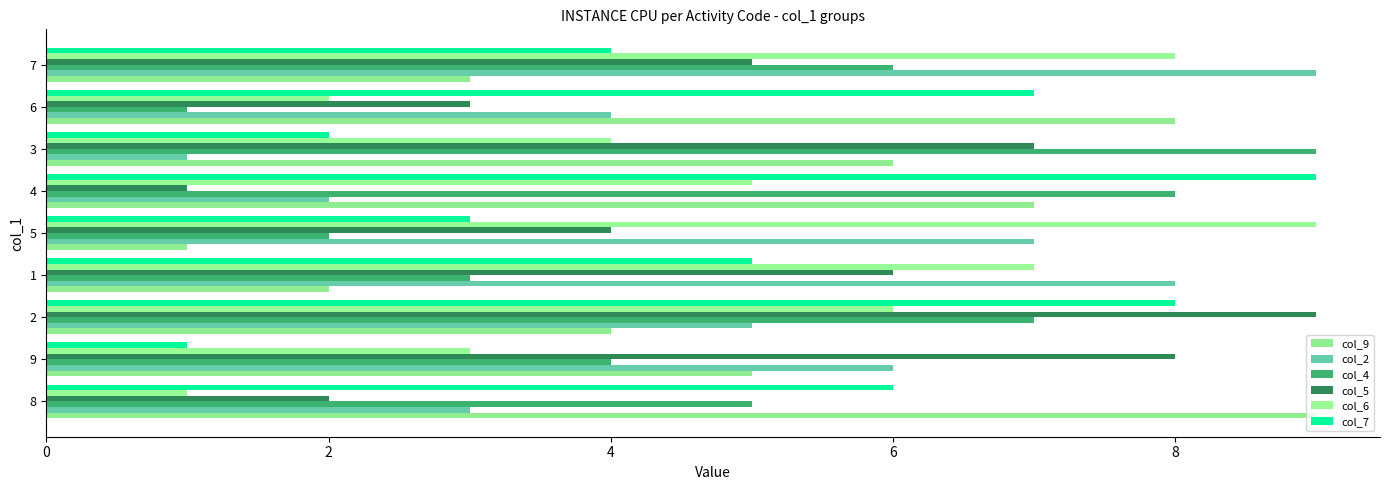

Count the number of categories in the chart.

9